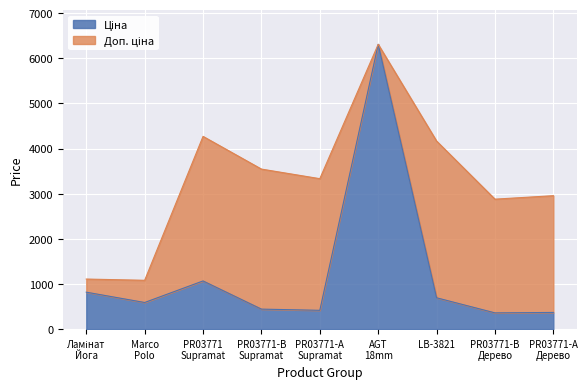

Reading left to right, transcribe all the data shown in this chart.

Ціна: 818.5	589.9	1067.3	443.1	416.6	6308.8	694.3	359.9	369.5
Доп. ціна: 1109.2	1081.7	4269.4	3545.0	3332.5	6308.8	4165.6	2878.8	2955.8